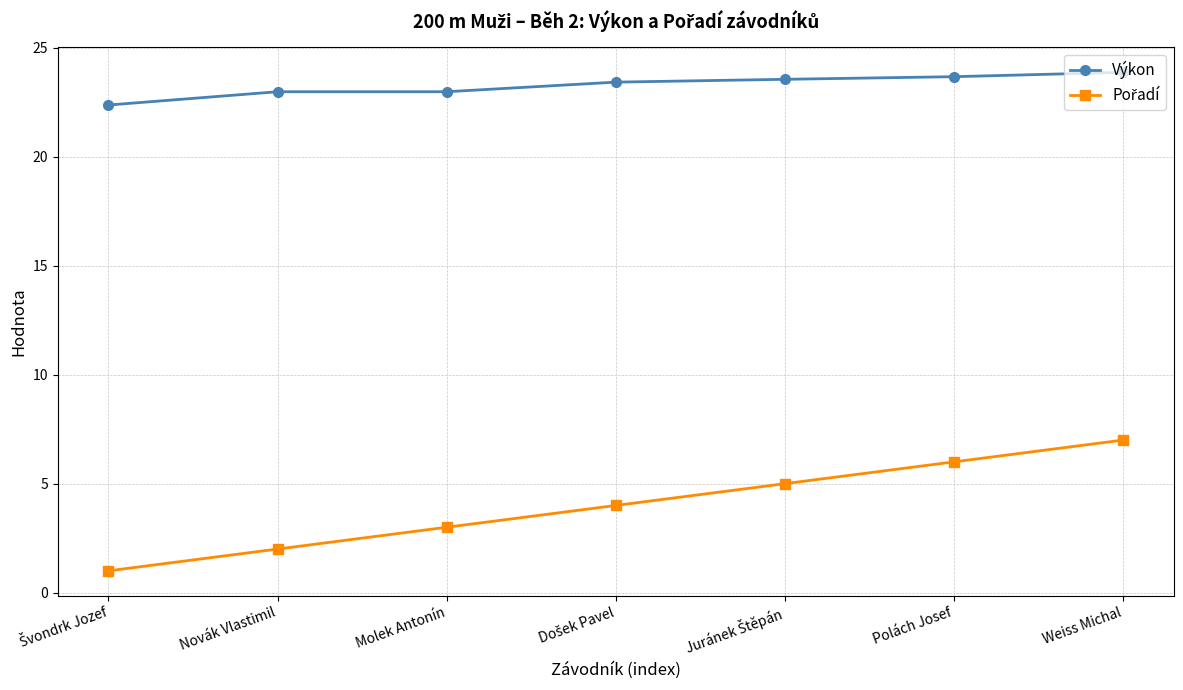

What is the difference between the highest and lowest values at Weiss Michal?

16.9